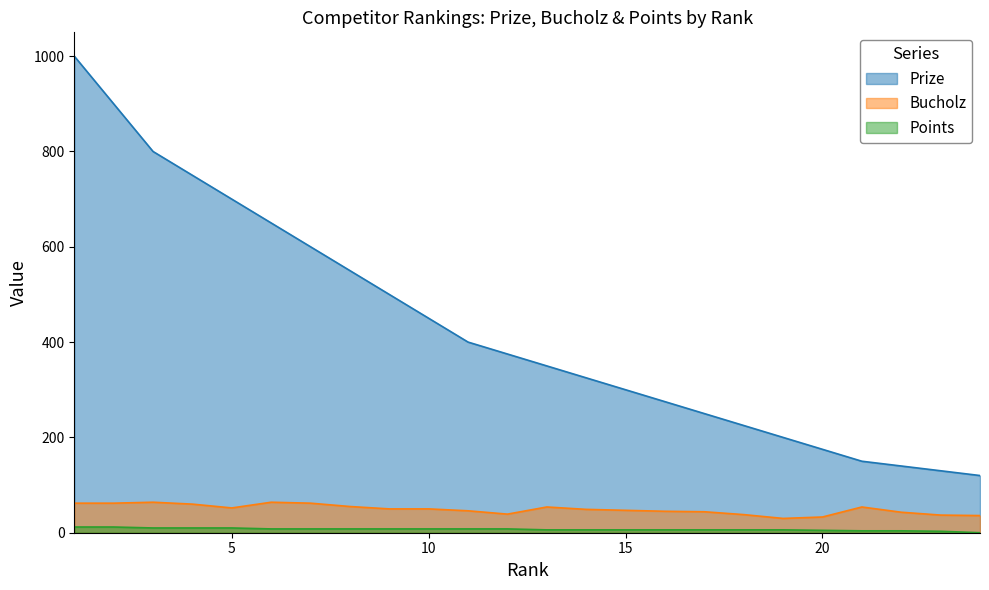

What is the difference between the Bucholz values at 11 and 23?

9